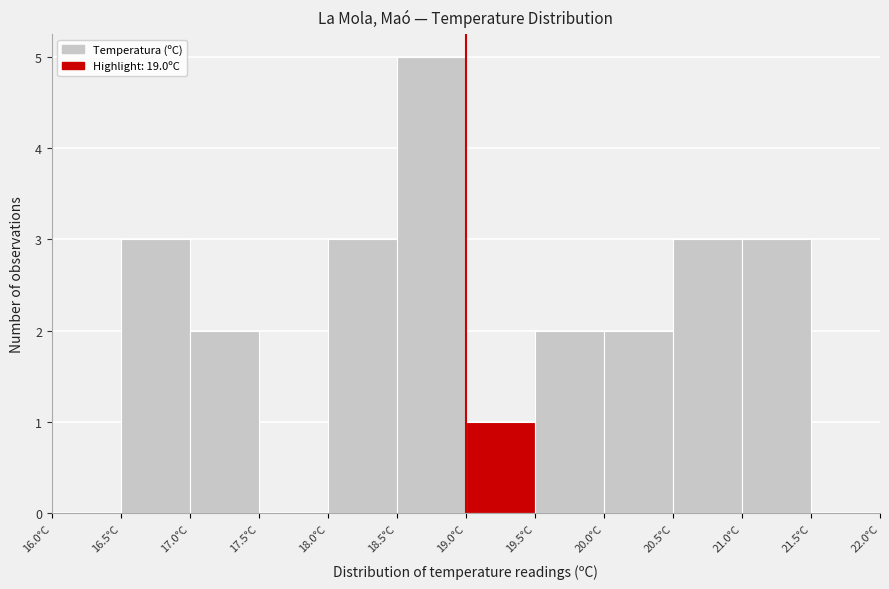

Reading left to right, list every bar in this chart as the range it spans on the x-axis followed by its height. The values are not printed on the chart, so give them approximately, as read against the axis.

16.0 to 16.5: 0
16.5 to 17.0: 3
17.0 to 17.5: 2
17.5 to 18.0: 0
18.0 to 18.5: 3
18.5 to 19.0: 5
19.0 to 19.5: 1
19.5 to 20.0: 2
20.0 to 20.5: 2
20.5 to 21.0: 3
21.0 to 21.5: 3
21.5 to 22.0: 0